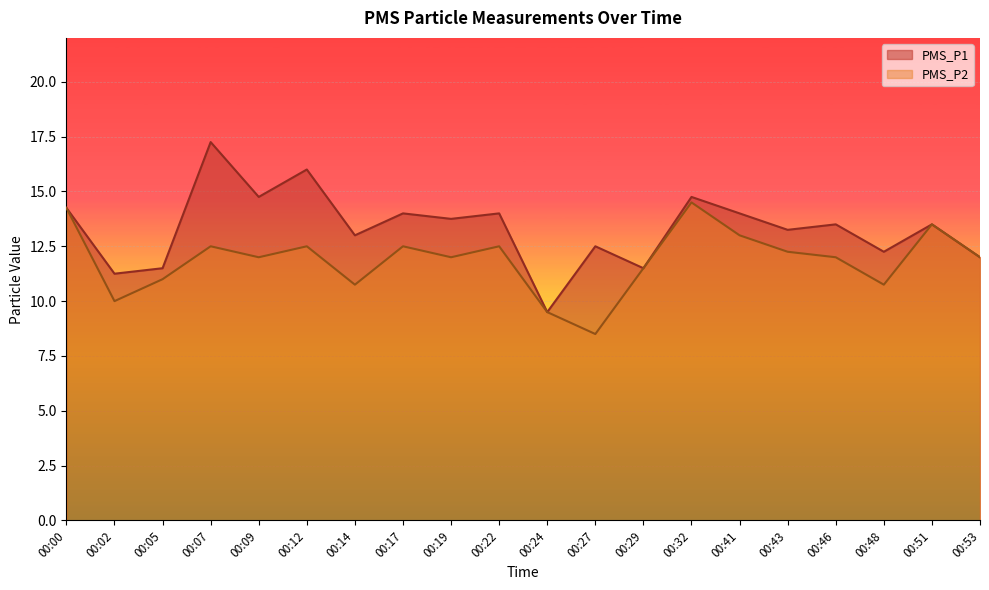

Reading right to left, transcribe all the data shown in this chart.

PMS_P1: 12.0	13.5	12.2	13.5	13.2	14.0	14.8	11.5	12.5	9.5	14.0	13.8	14.0	13.0	16.0	14.8	17.2	11.5	11.2	14.2
PMS_P2: 12.0	13.5	10.8	12.0	12.2	13.0	14.5	11.5	8.5	9.5	12.5	12.0	12.5	10.8	12.5	12.0	12.5	11.0	10.0	14.2